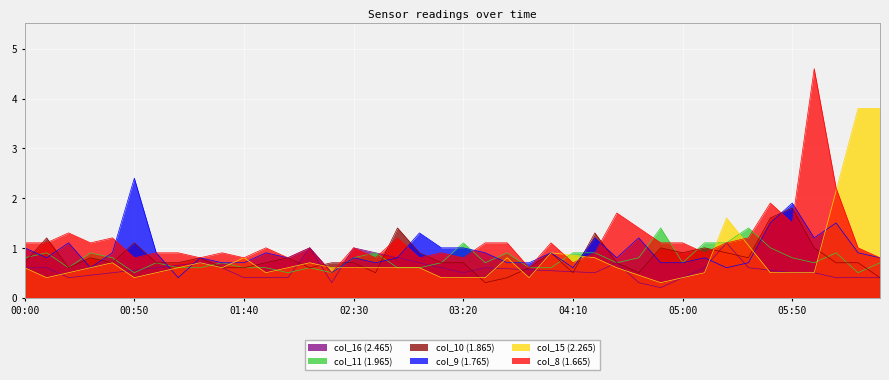

How many times do col_10 and col_11 cross each other?

13